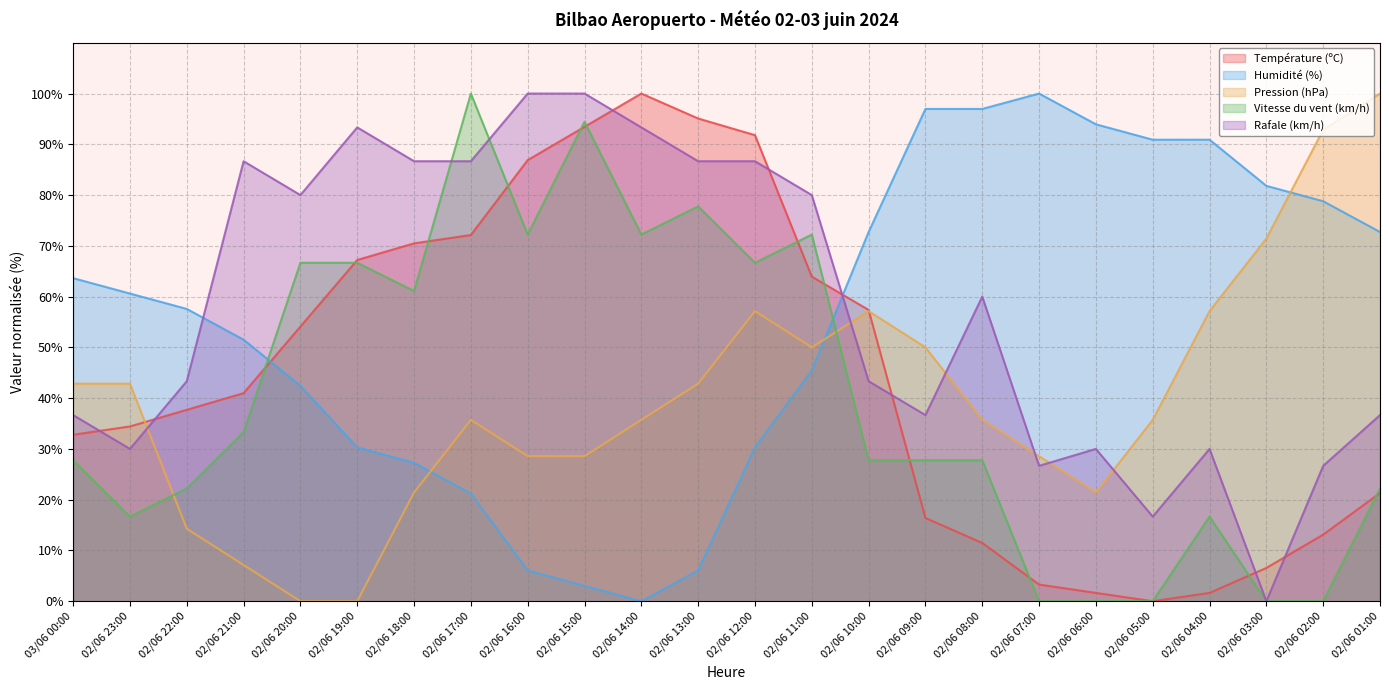

What are all the series names shown in the legend?

Température (ºC), Humidité (%), Pression (hPa), Vitesse du vent (km/h), Rafale (km/h)